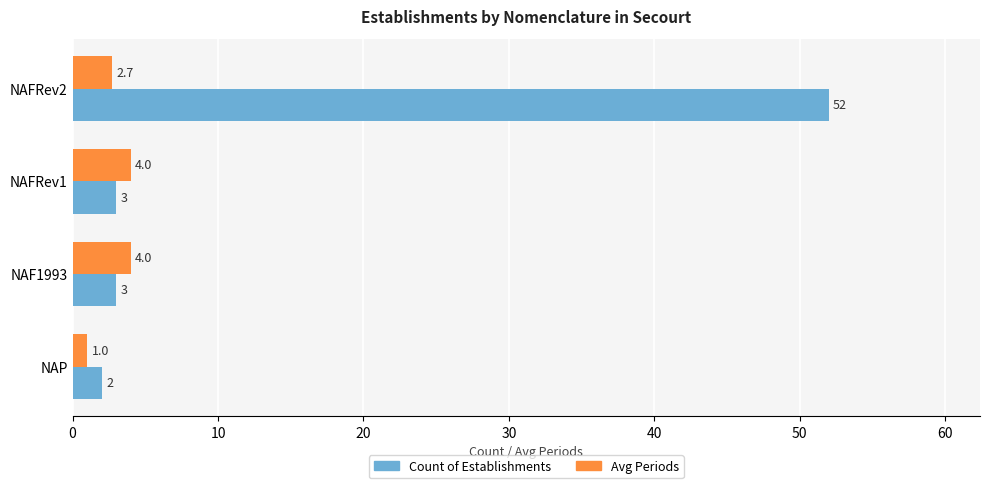

The value of Count of Establishments at NAFRev1 is 3.0. True or false?

True